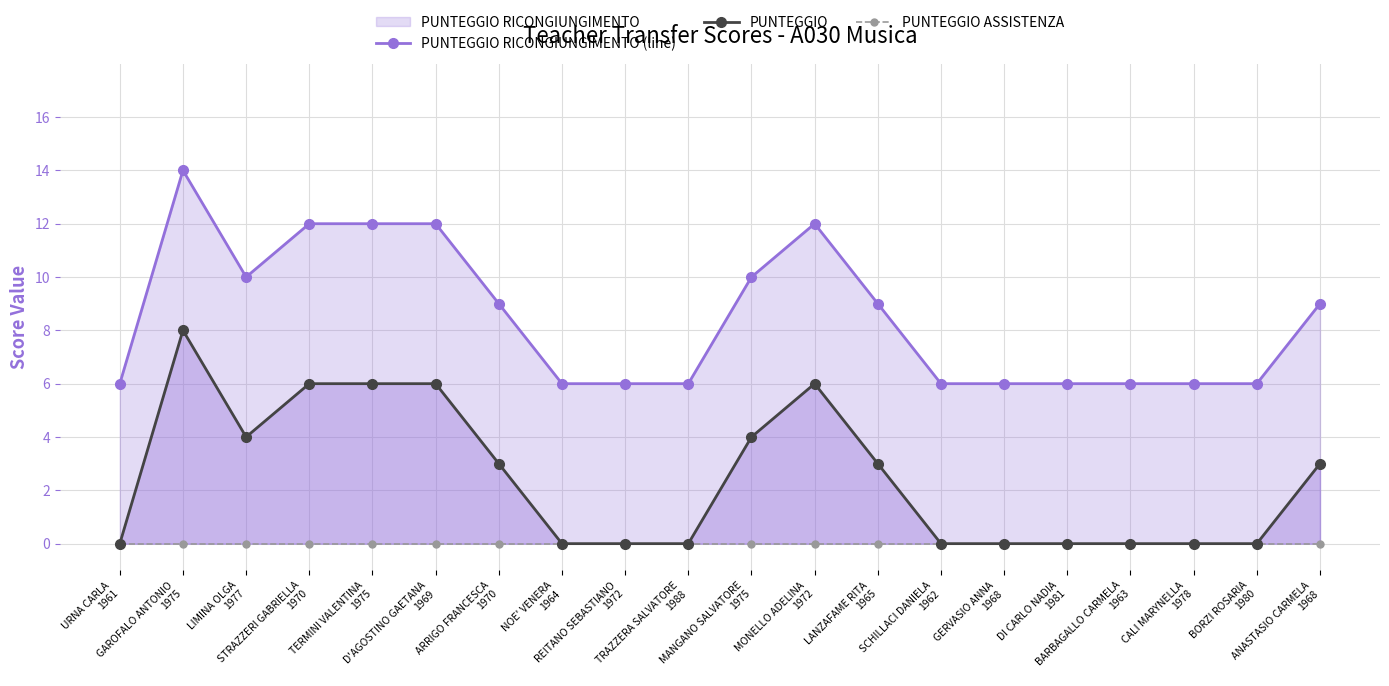

At BARBAGALLO CARMELA
1963, list the series in order from smallest to largest.

PUNTEGGIO, PUNTEGGIO ASSISTENZA, PUNTEGGIO RICONGIUNGIMENTO (line)